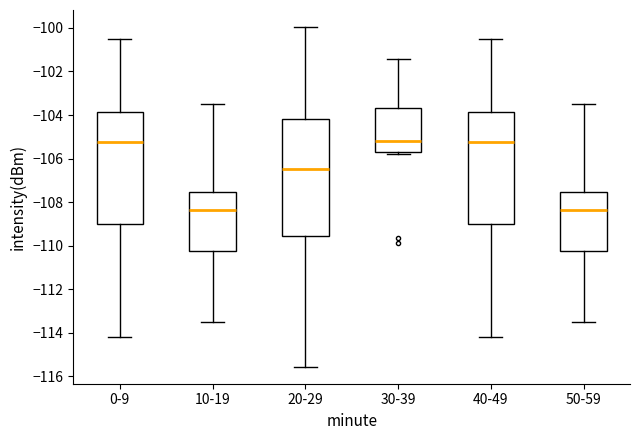

Comparing the boxes themselves (not the whiskers), which one is the tallest?

20-29